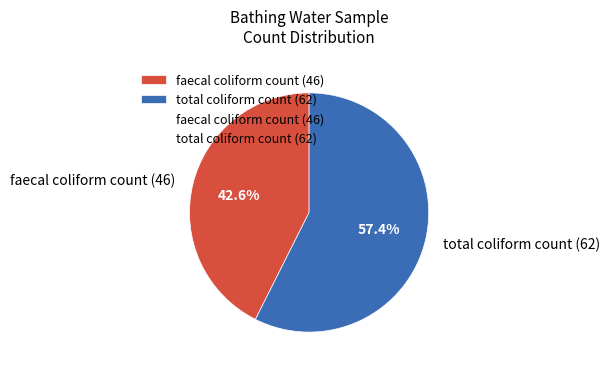

To the nearest percent, what portion does faecal coliform count (46) represent?

43%